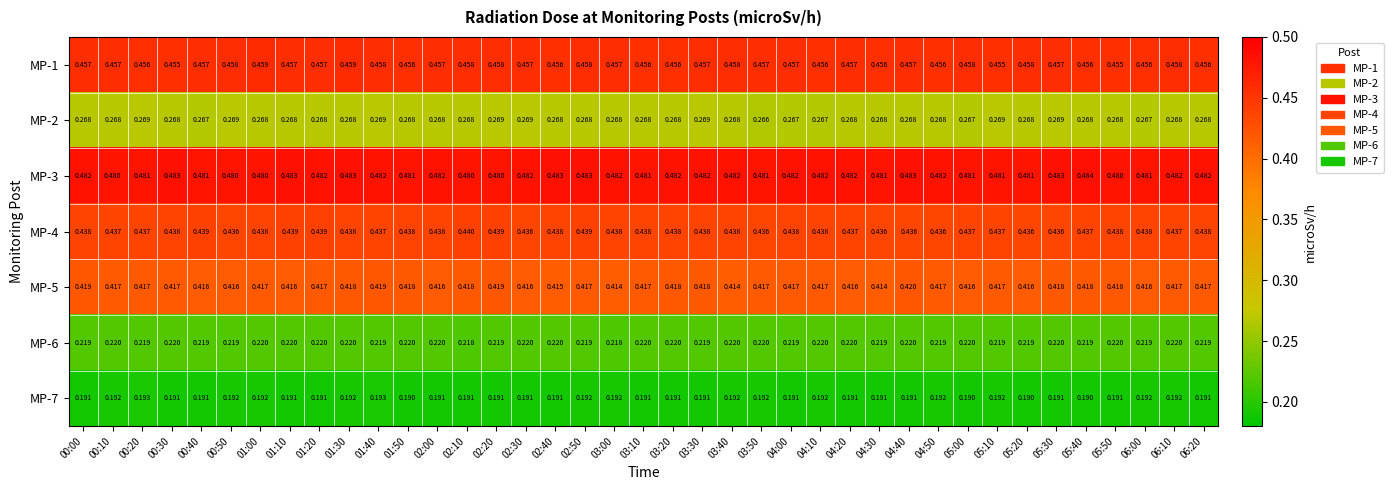

Is the value of MP-7 at 00:30 greater than the value of MP-4 at 00:10?

No